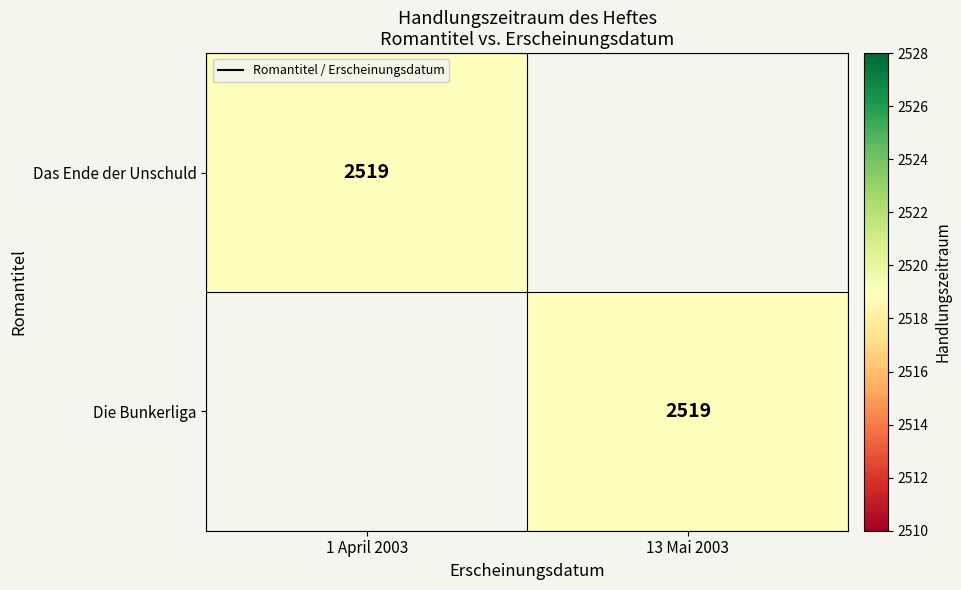

Between 1 April 2003 and 13 Mai 2003, which is larger?

1 April 2003